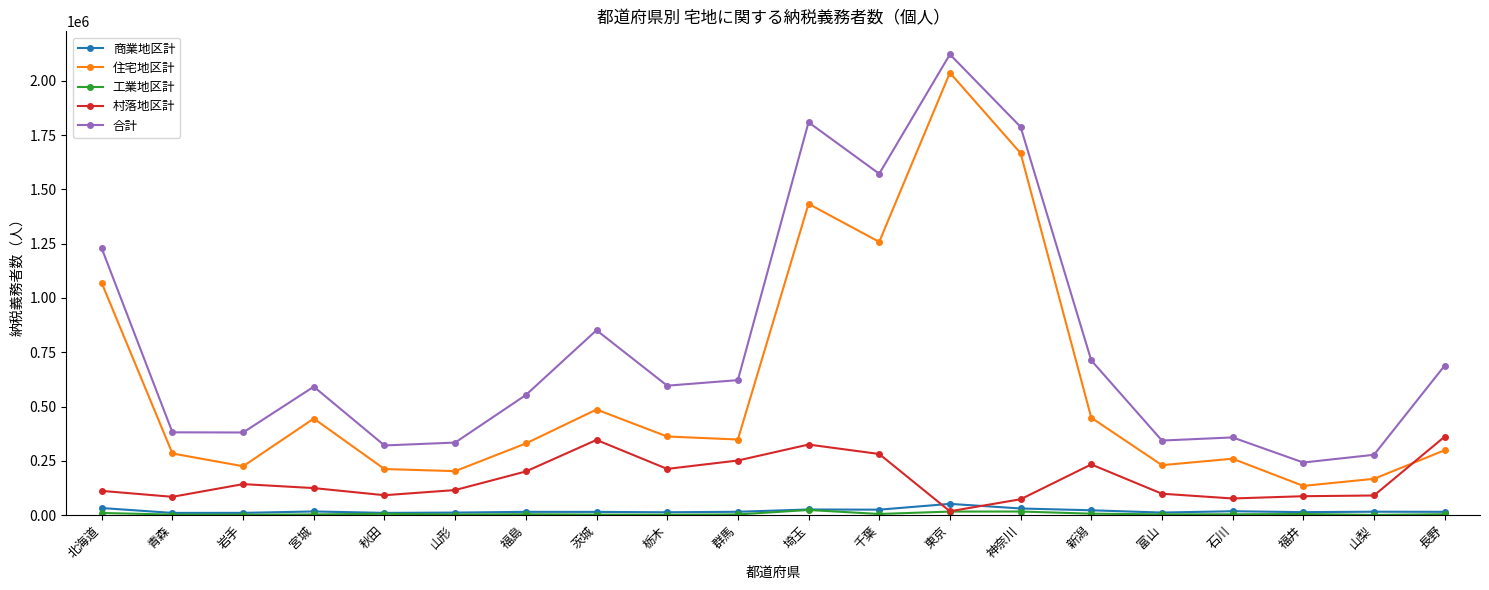

What is the label of the 2nd point from the right?

山梨